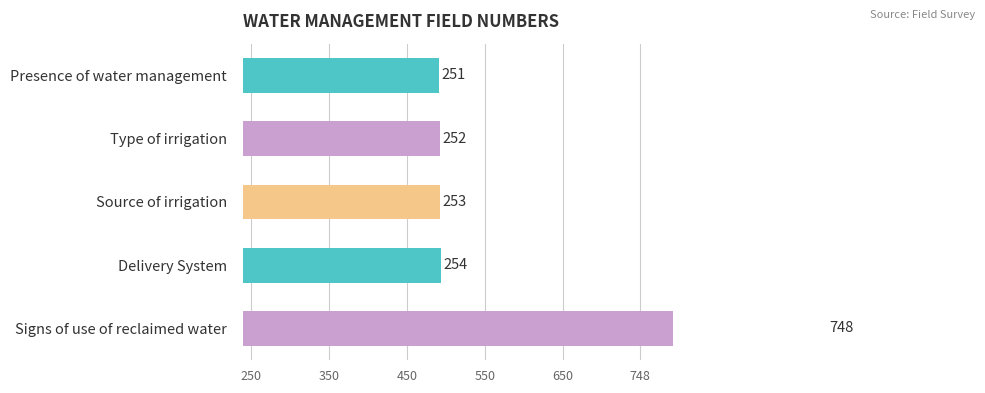

The chart shows a value of 172 at Source of irrigation. True or false?

False